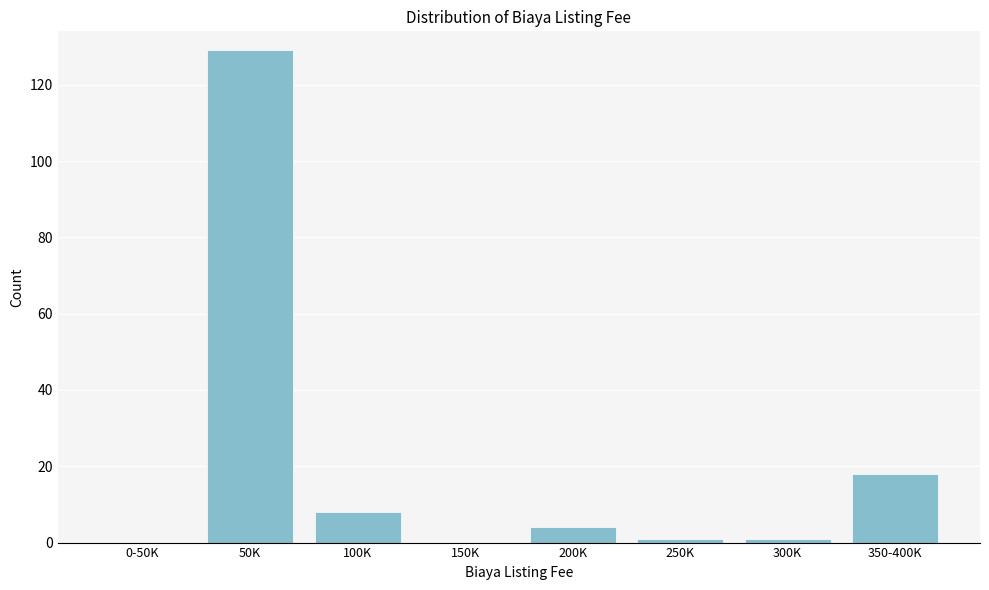

Reading left to right, extract all data points from this chart.

0-50K=0	50K=129	100K=8	150K=0	200K=4	250K=1	300K=1	350-400K=18